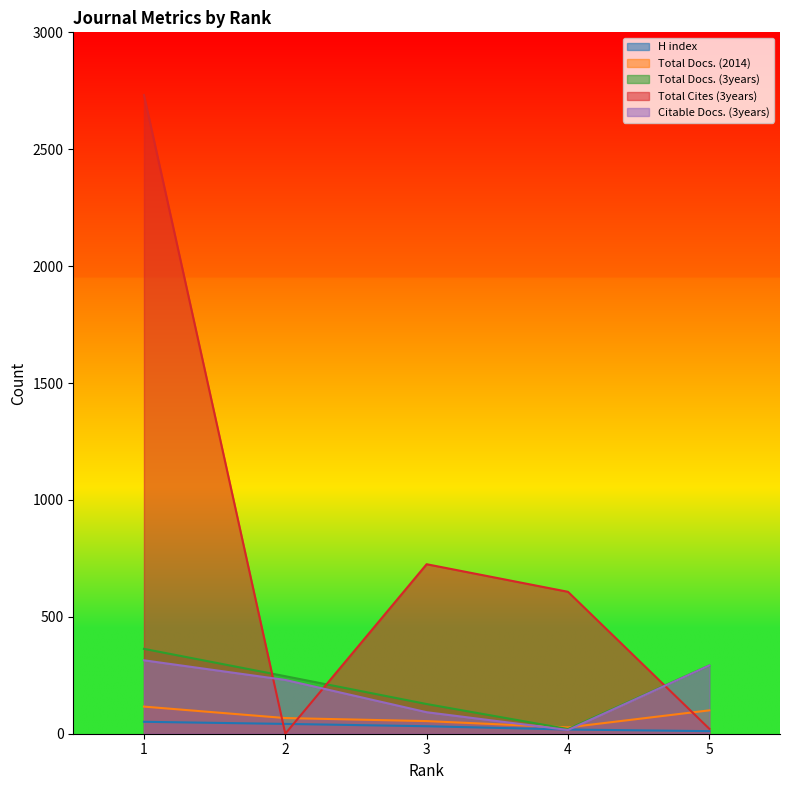

What is the difference between the highest and lowest values at 5?

281